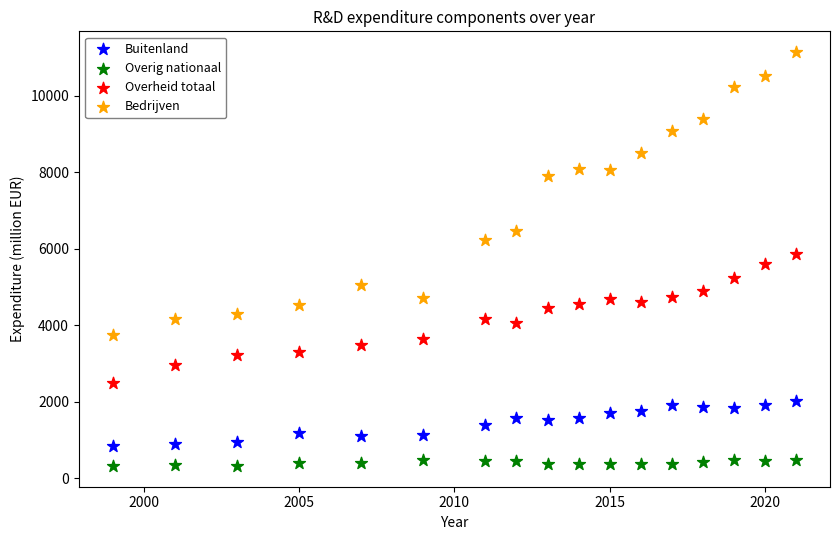

In the Bedrijven series, what Y value is closest to 7447?

7894